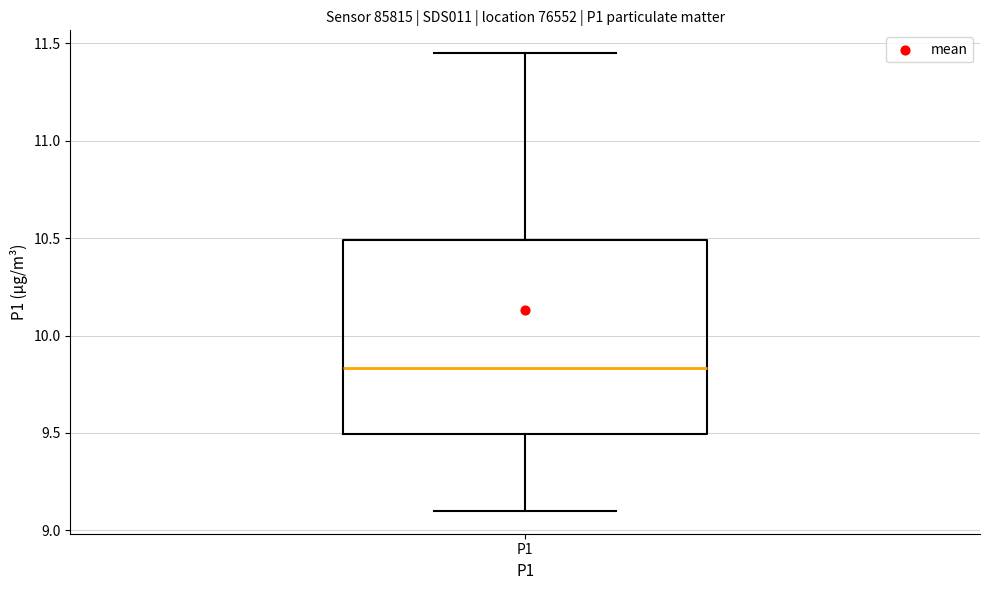

Transcribe this box plot: give where the median line is, the range the box spans, and where the two whiskers end, as read against the y-axis. The values are not printed on the chart, so give them approximately, as read against the axis.

median 9.85, box 9.50 to 10.50, whiskers 9.10 to 11.45